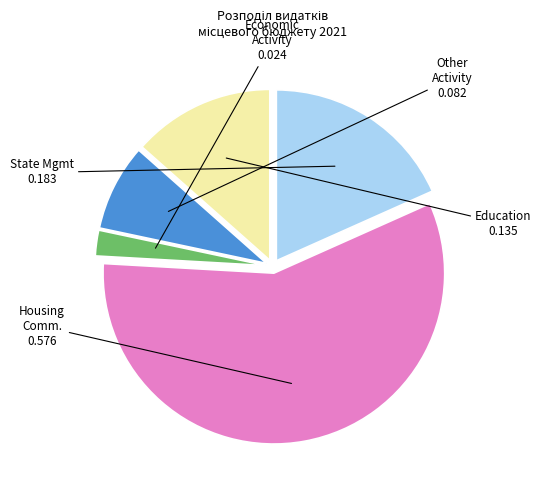

Is there a majority slice in this chart?

Yes